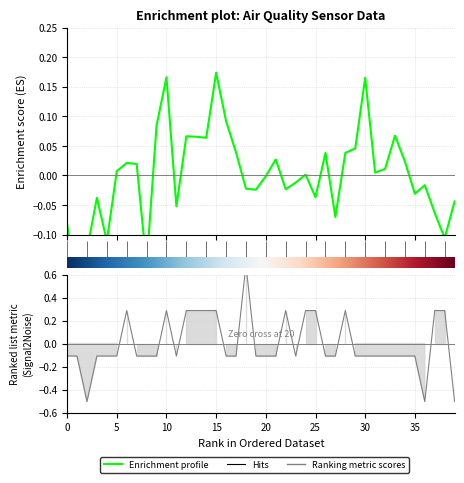

At how many categories does at least one series exceed 0?

26